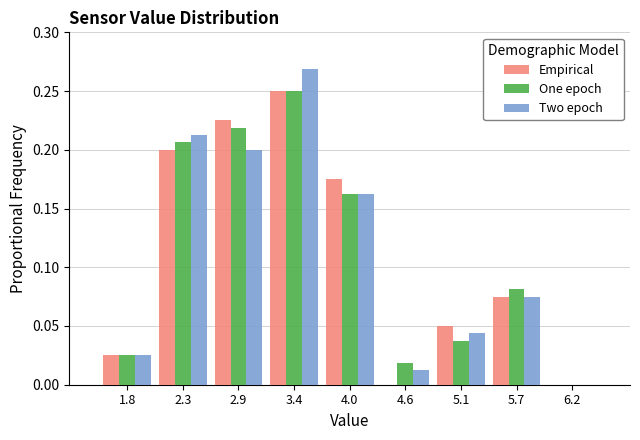

Reading left to right, list every range on the x-axis with the height of the bar of each series over it. Neither the bar edges nor the heights are printed on the chart, so give them approximately, as read against the axes.

1.5 to 2.1: Empirical=0.025	One epoch=0.025	Two epoch=0.025
2.1 to 2.6: Empirical=0.200	One epoch=0.205	Two epoch=0.215
2.6 to 3.2: Empirical=0.225	One epoch=0.220	Two epoch=0.200
3.2 to 3.7: Empirical=0.250	One epoch=0.250	Two epoch=0.270
3.7 to 4.3: Empirical=0.175	One epoch=0.165	Two epoch=0.165
4.3 to 4.8: Empirical=0	One epoch=0.020	Two epoch=0.015
4.8 to 5.4: Empirical=0.050	One epoch=0.040	Two epoch=0.045
5.4 to 5.9: Empirical=0.075	One epoch=0.080	Two epoch=0.075
5.9 to 6.5: Empirical=0	One epoch=0	Two epoch=0